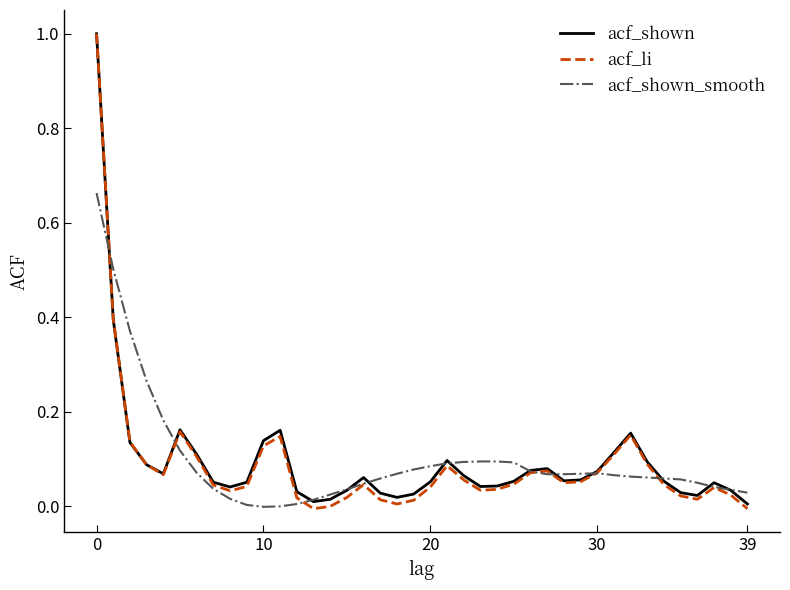

Which series has the largest range (max minus min)?

acf_li